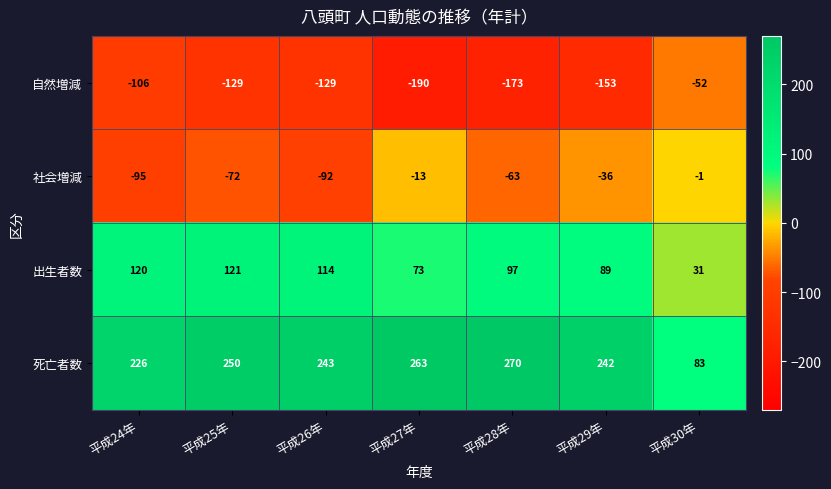

What is the sum of all 出生者数 values?

645